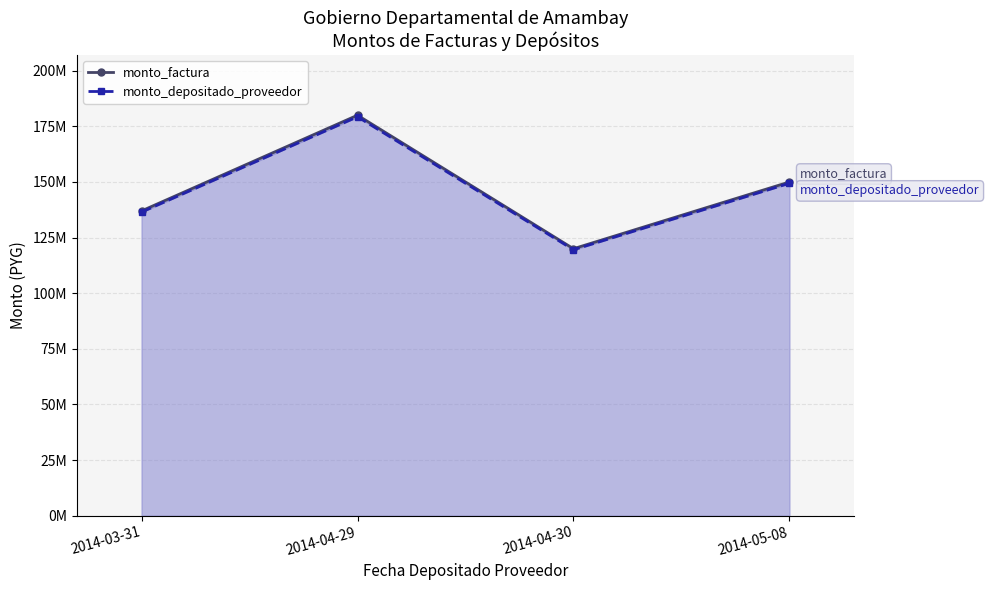

Count the number of categories in the chart.

4